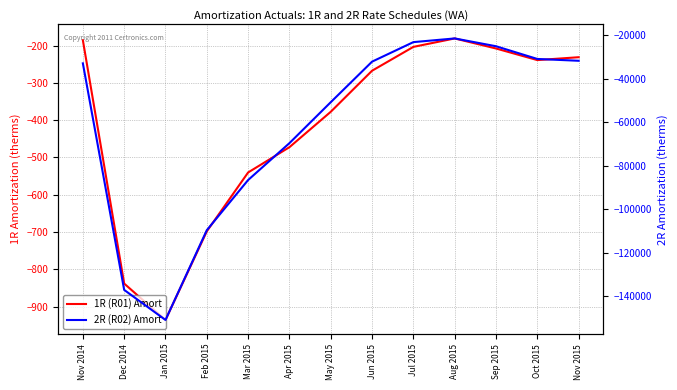

What is the difference between the maximum and minimum values in the 2R (R02) Amort series?

129462.7